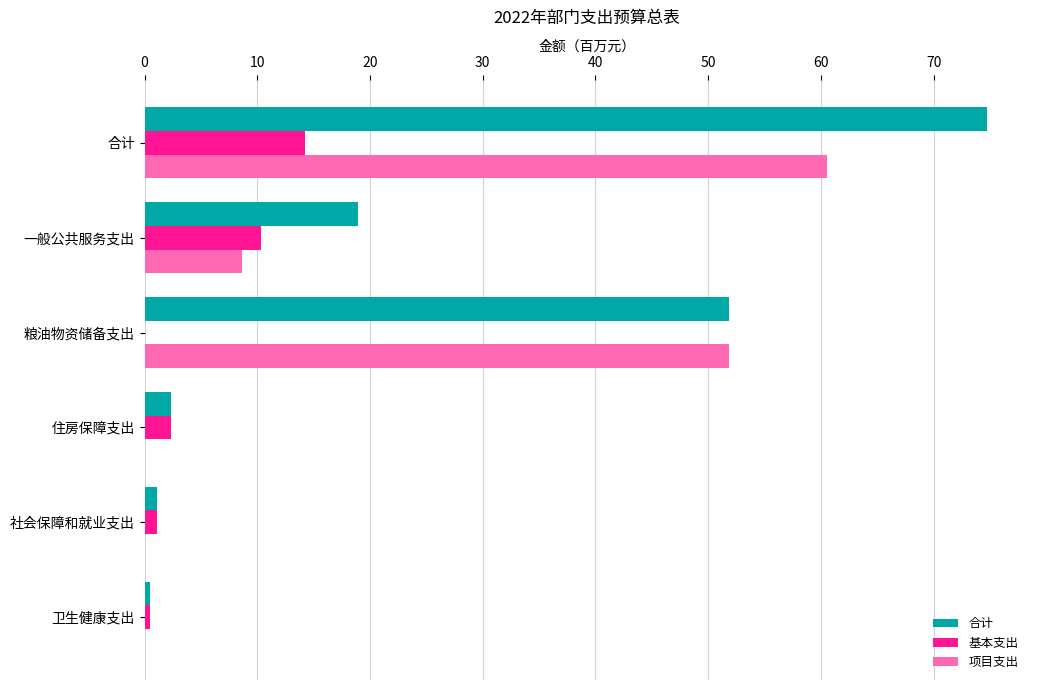

The 项目支出 series shows 17.8 at 合计. True or false?

False